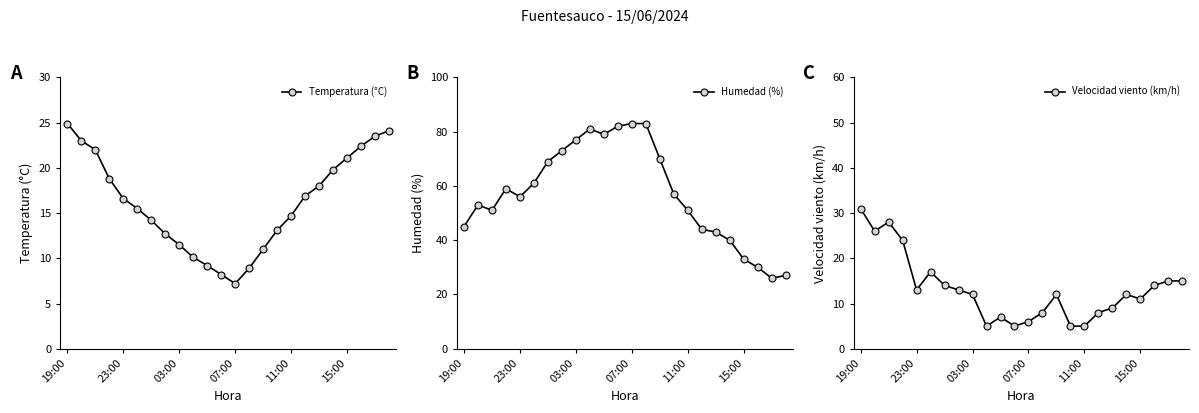

What is the total value across all series at 13?

99.9